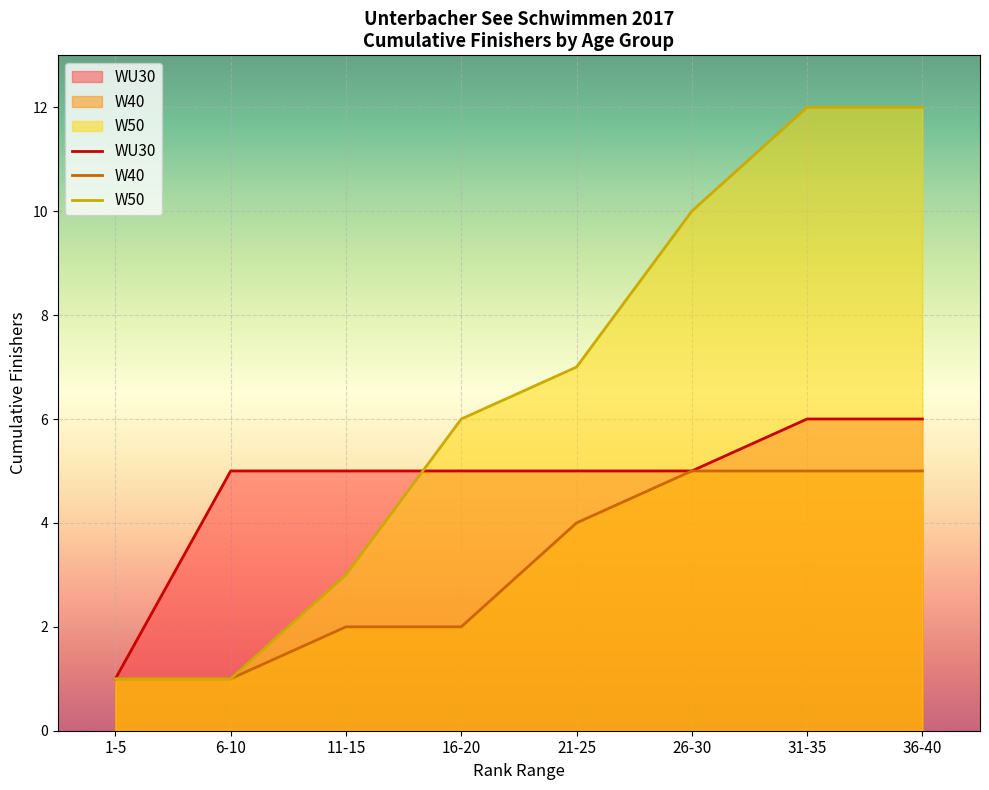

The WU30 series shows 4 at 10. True or false?

False